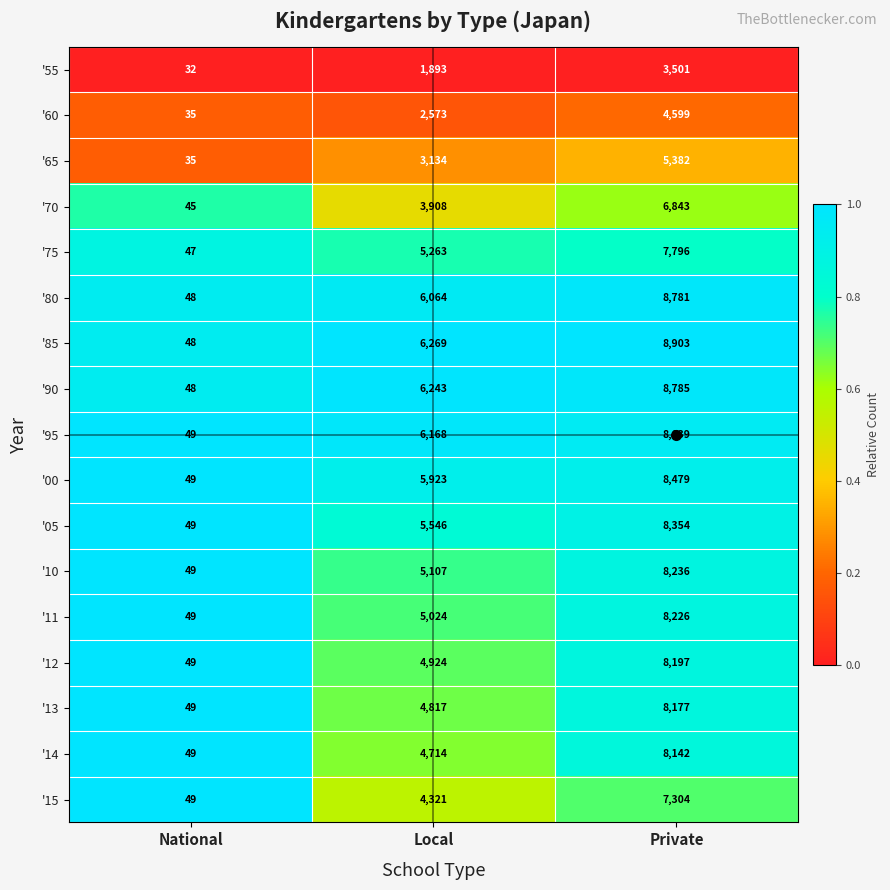

Rank the series by their maximum value, from highest to lowest.

'85, '90, '80, '95, '00, '05, '10, '11, '12, '13, '14, '75, '15, '70, '65, '60, '55